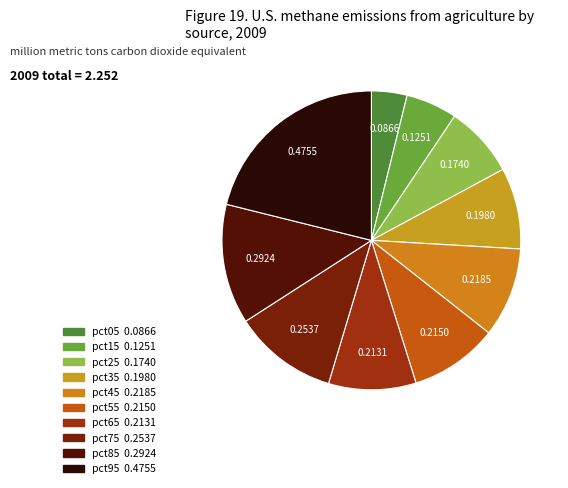

True or false: pct55 accounts for 10% of the total.

True